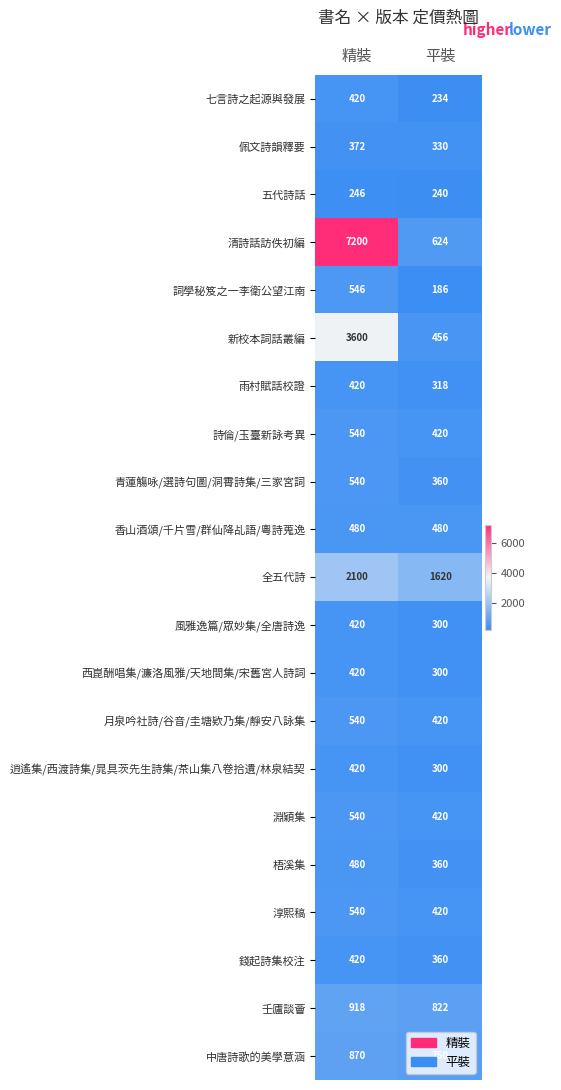

Between 精裝 and 平裝, which series saw the biggest shift?

清詩話訪佚初編